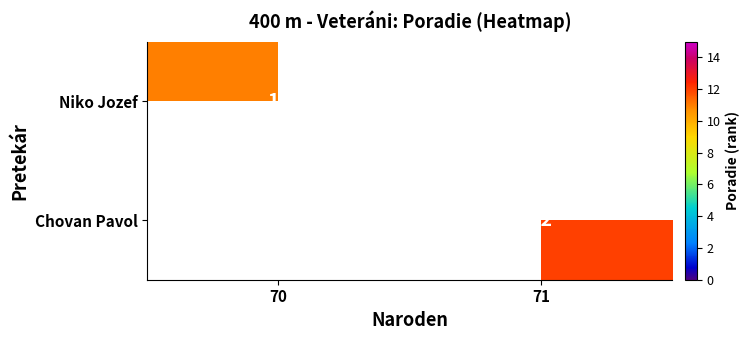

True or false: Chovan Pavol has a value of 21 at 71.

False